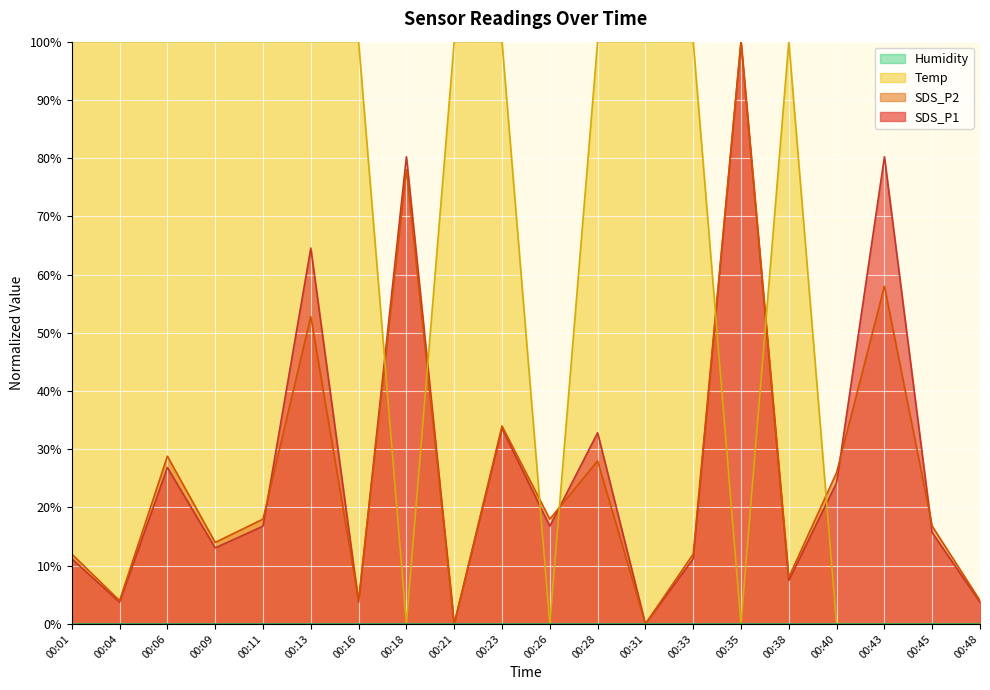

List the series in order of their peak value, highest first.

SDS_P1, SDS_P2, Temp